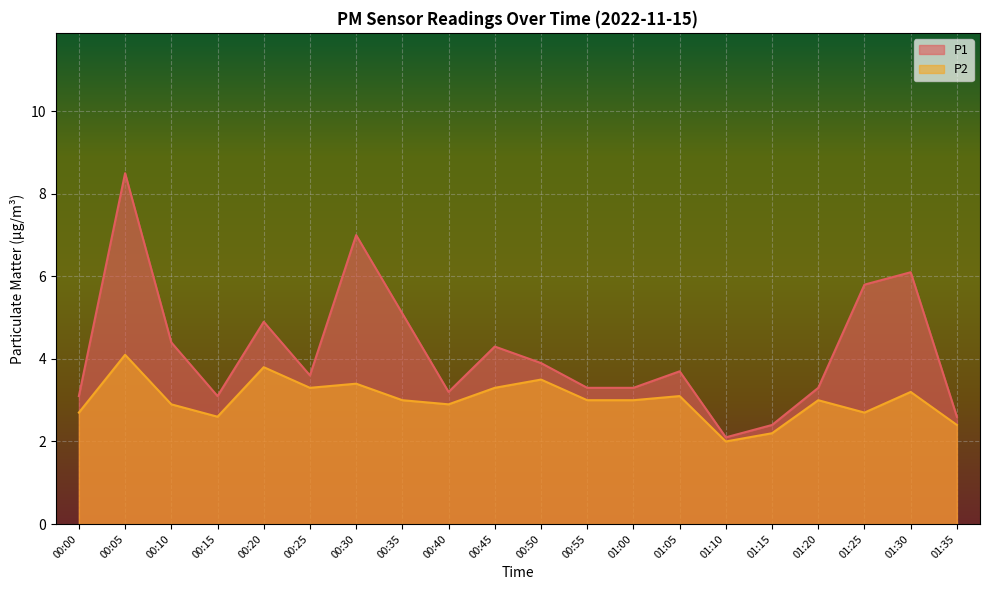

What is the average value of the P2 series?

3.0